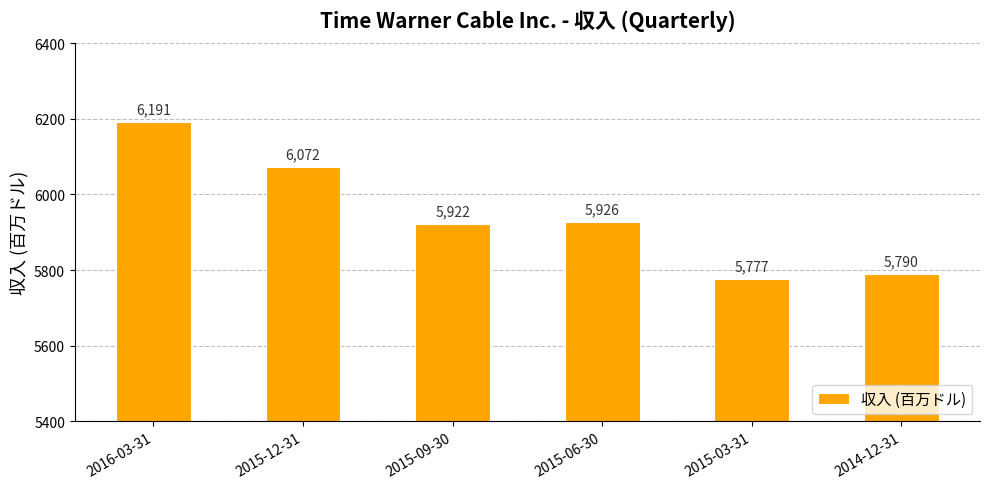

Rank the categories by value from highest to lowest.

2016-03-31, 2015-12-31, 2015-06-30, 2015-09-30, 2014-12-31, 2015-03-31